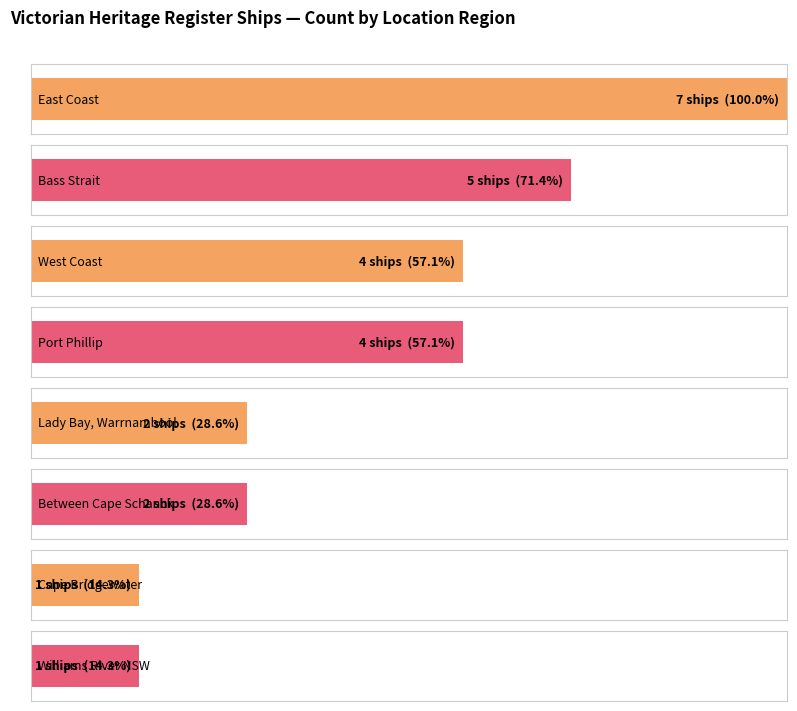

Where is the data nearest to the value 4?

West Coast